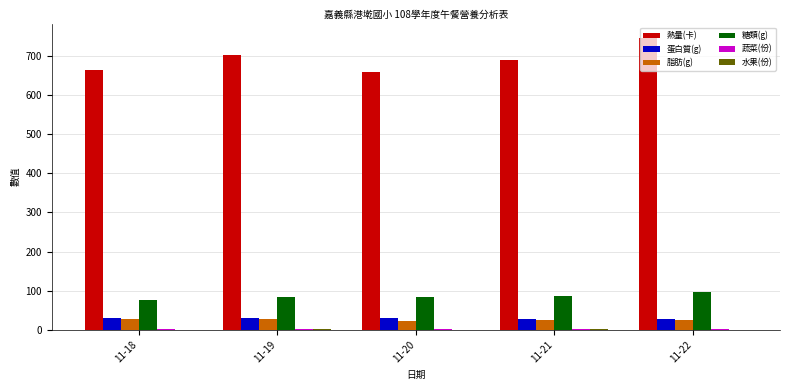

Is it true that 糖類(g) equals 83.5 at 11-20?

True